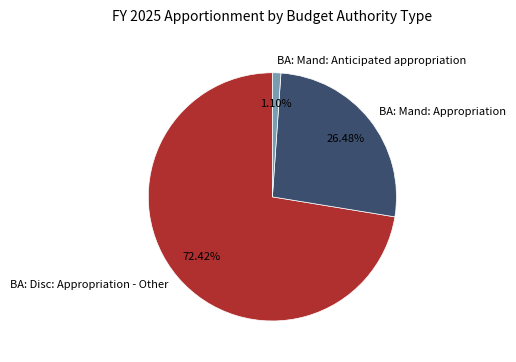

Rank the categories by value from highest to lowest.

BA: Disc: Appropriation - Other, BA: Mand: Appropriation, BA: Mand: Anticipated appropriation